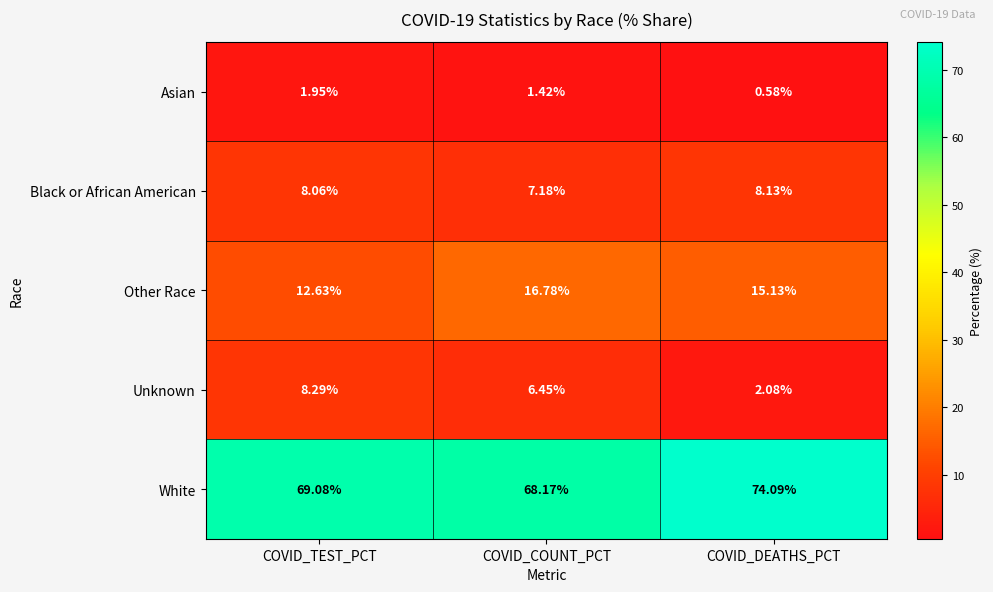

At which category does the chart reach its peak across all series?

COVID_DEATHS_PCT